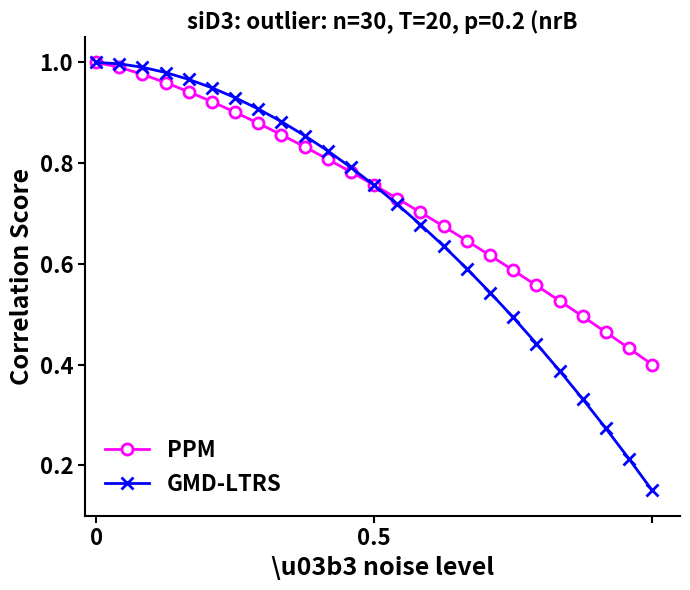

Rank the series by their average value, from lowest to highest.

GMD-LTRS, PPM